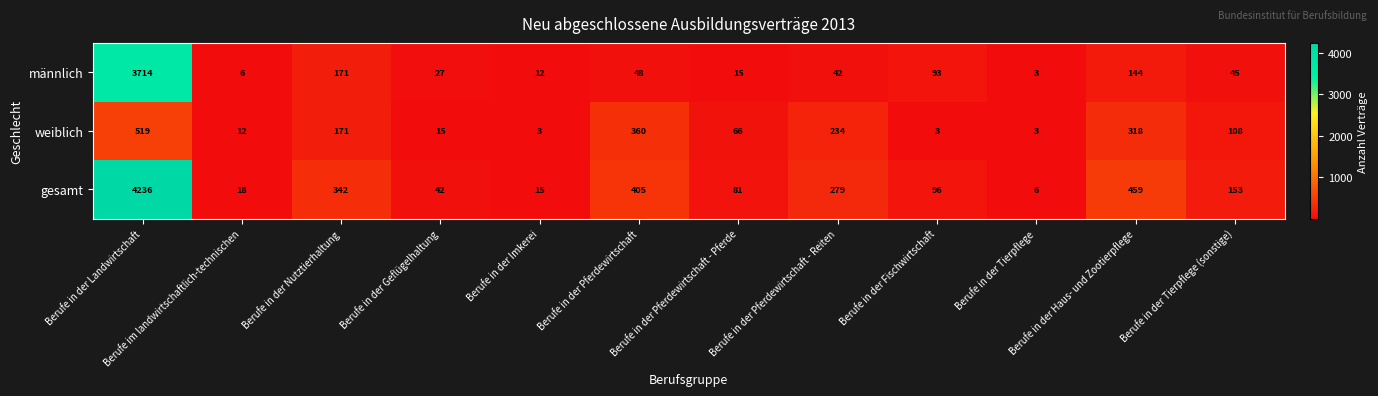

Rank the series at Berufe in der Geflügelhaltung from lowest to highest value.

weiblich, männlich, gesamt